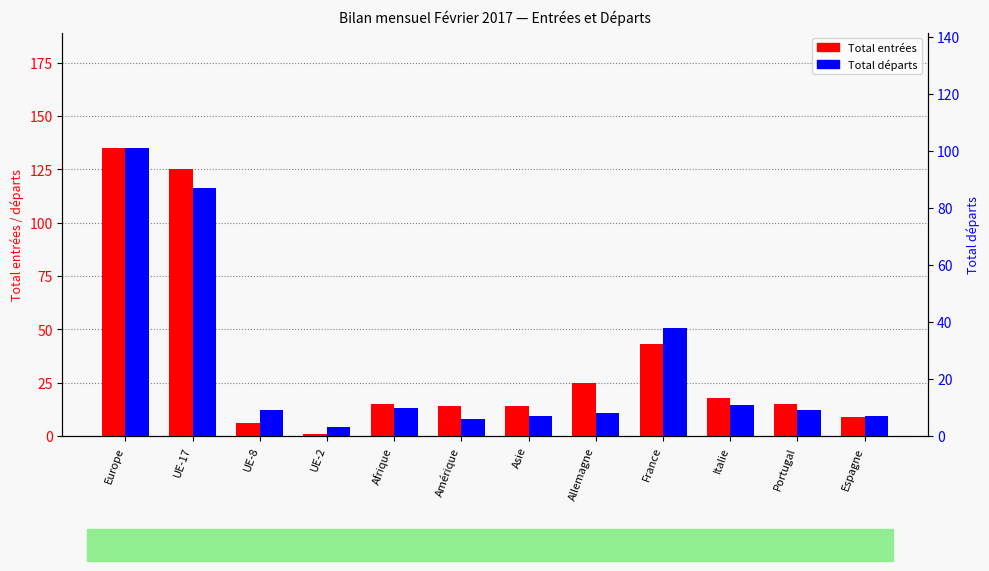

Reading left to right, transcribe all the data shown in this chart.

Total entrées: 135	125	6	1	15	14	14	25	43	18	15	9
Total départs: 101	87	9	3	10	6	7	8	38	11	9	7